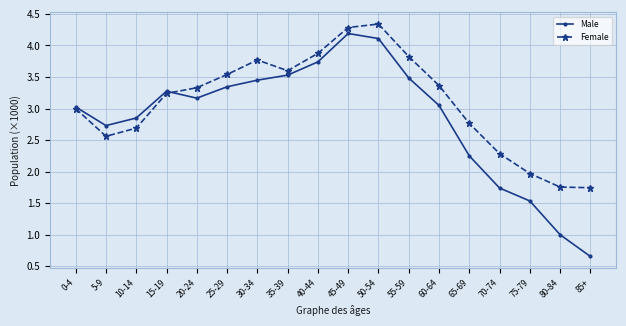

What is the label of the 7th point from the right?

55-59